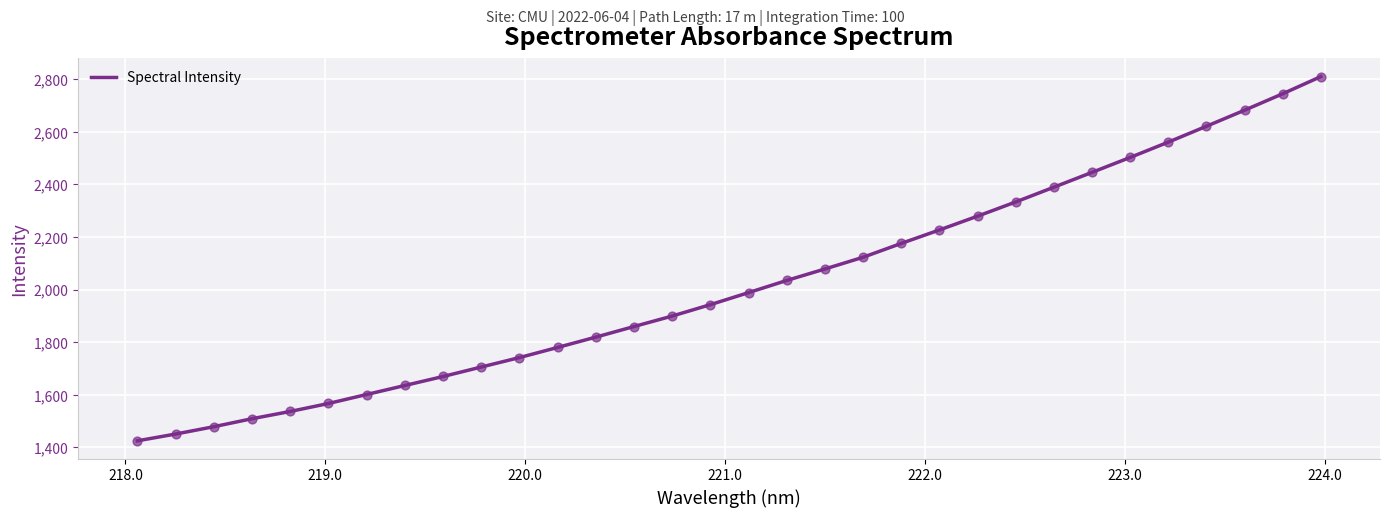

What is the difference between the maximum and minimum values?

1384.8